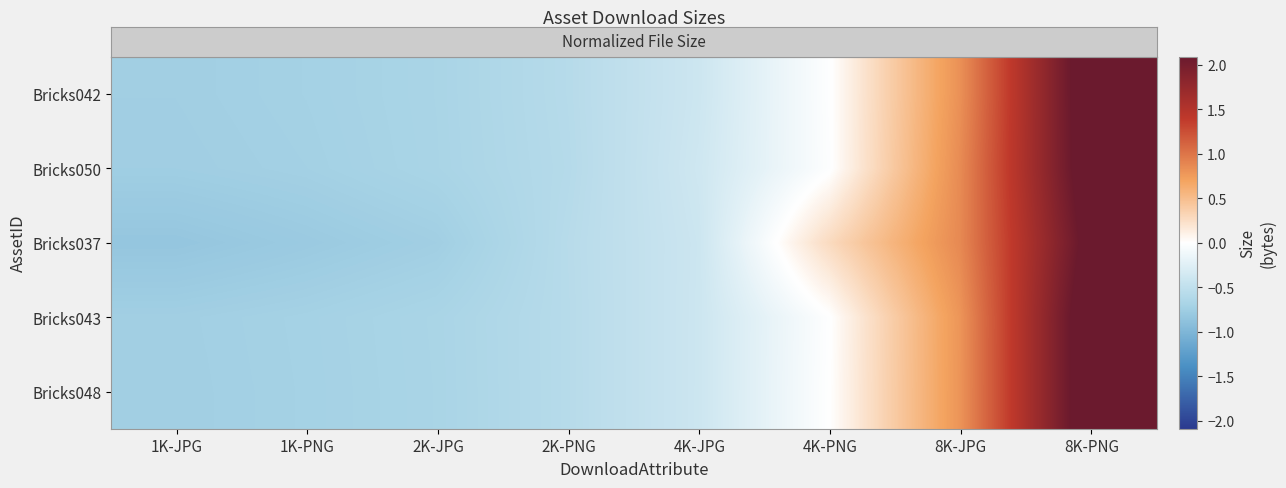

What is the minimum value shown in the chart?

-0.8